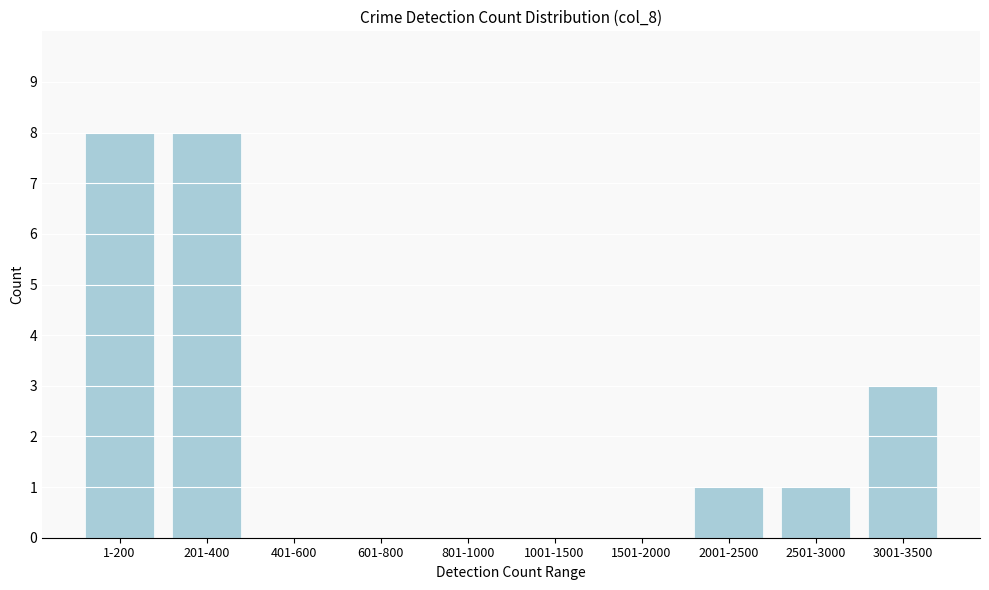

Reading right to left, transcribe all the data shown in this chart.

3001-3500=3	2501-3000=1	2001-2500=1	1501-2000=0	1001-1500=0	801-1000=0	601-800=0	401-600=0	201-400=8	1-200=8